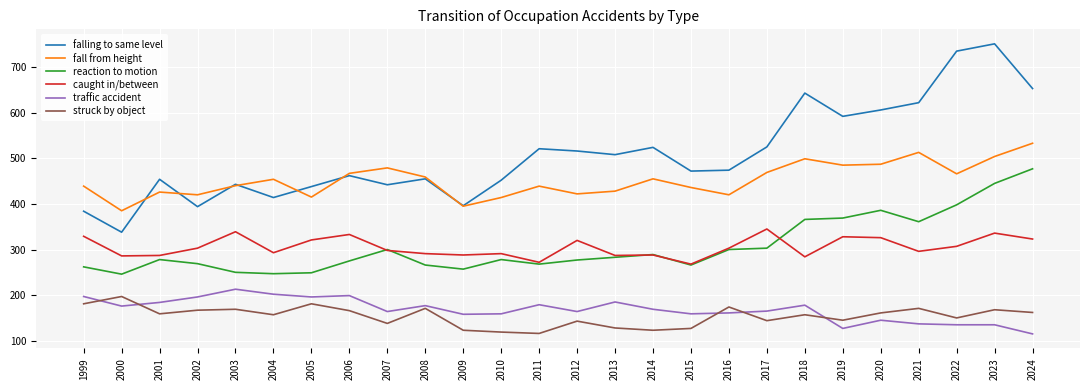

How many interior local valleys does the falling to same level series have?

8